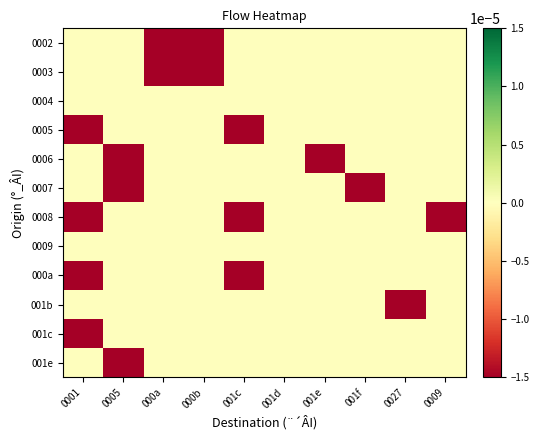

Reading left to right, what are all the values shown in this chart?

0002: 0001=0	0005=0	000a=-1	000b=-1	001c=0	001d=0	001e=0	001f=0	0027=0	0009=0
0003: 0001=0	0005=0	000a=-1	000b=-1	001c=0	001d=0	001e=0	001f=0	0027=0	0009=0
0004: 0001=0	0005=0	000a=0	000b=0	001c=0	001d=0	001e=0	001f=0	0027=0	0009=0
0005: 0001=-1	0005=0	000a=0	000b=0	001c=-1	001d=0	001e=0	001f=0	0027=0	0009=0
0006: 0001=0	0005=-1	000a=0	000b=0	001c=0	001d=0	001e=-1	001f=0	0027=0	0009=0
0007: 0001=0	0005=-1	000a=0	000b=0	001c=0	001d=0	001e=0	001f=-1	0027=0	0009=0
0008: 0001=-1	0005=0	000a=0	000b=0	001c=-1	001d=0	001e=0	001f=0	0027=0	0009=-1
0009: 0001=0	0005=0	000a=0	000b=0	001c=0	001d=0	001e=0	001f=0	0027=0	0009=0
000a: 0001=-1	0005=0	000a=0	000b=0	001c=-1	001d=0	001e=0	001f=0	0027=0	0009=0
001b: 0001=0	0005=0	000a=0	000b=0	001c=0	001d=0	001e=0	001f=0	0027=-1	0009=0
001c: 0001=-1	0005=0	000a=0	000b=0	001c=0	001d=0	001e=0	001f=0	0027=0	0009=0
001e: 0001=0	0005=-1	000a=0	000b=0	001c=0	001d=0	001e=0	001f=0	0027=0	0009=0